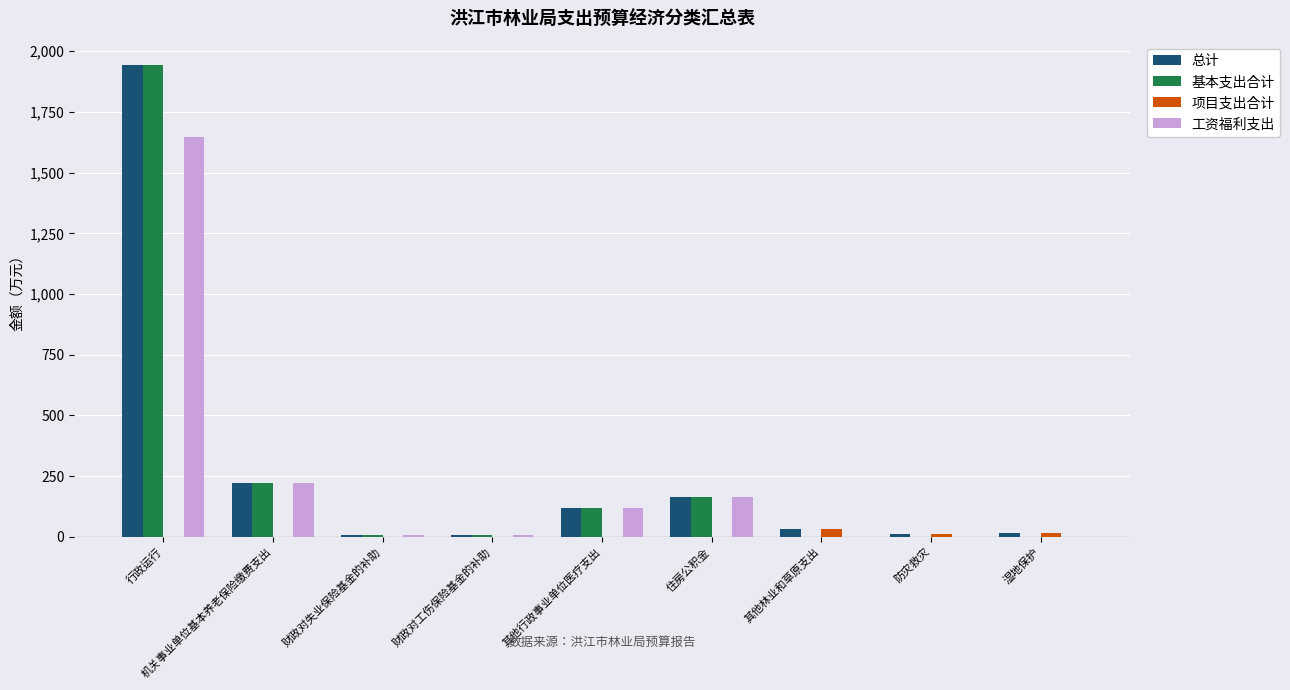

Which category has the highest value in the 基本支出合计 series?

行政运行